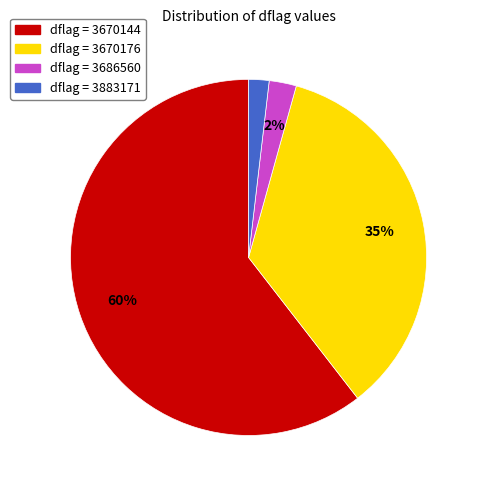

To the nearest percent, what is the difference between the largest and smallest slice percentages?

59%